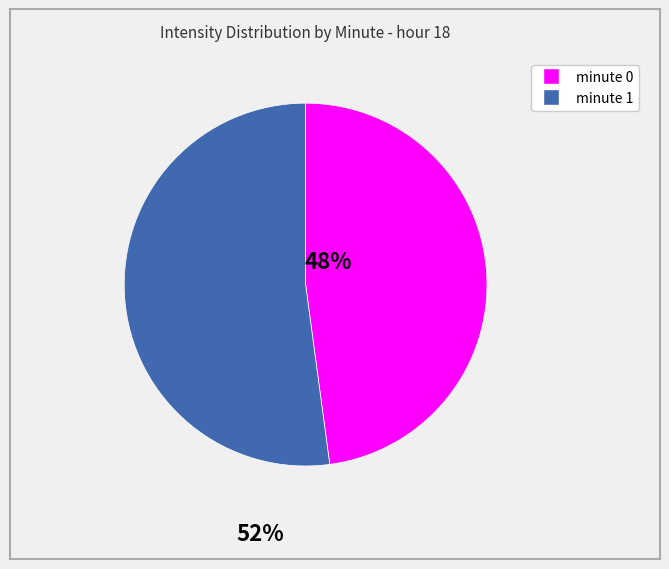

Is the sum of minute 1 and minute 0 greater than half?

Yes